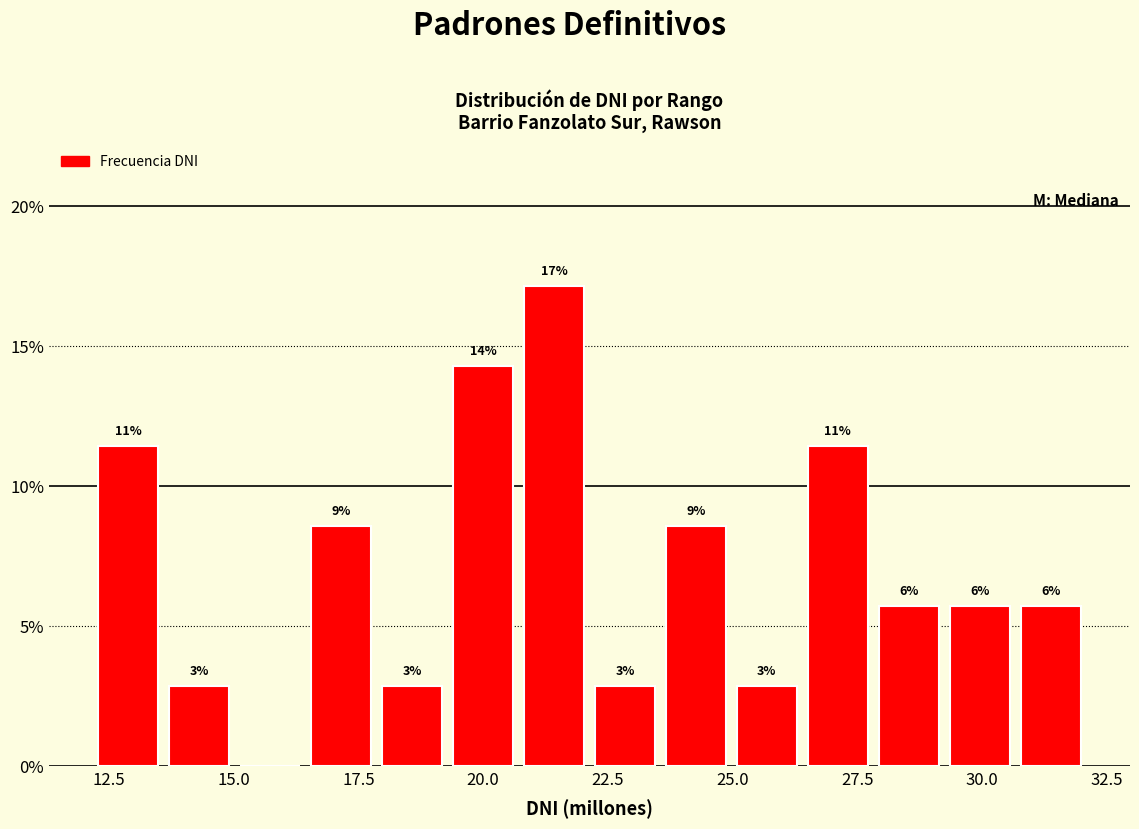

Around what value on the x-axis is the tallest bar? Give the approximate position of its centre, as read against the axis.

21.5